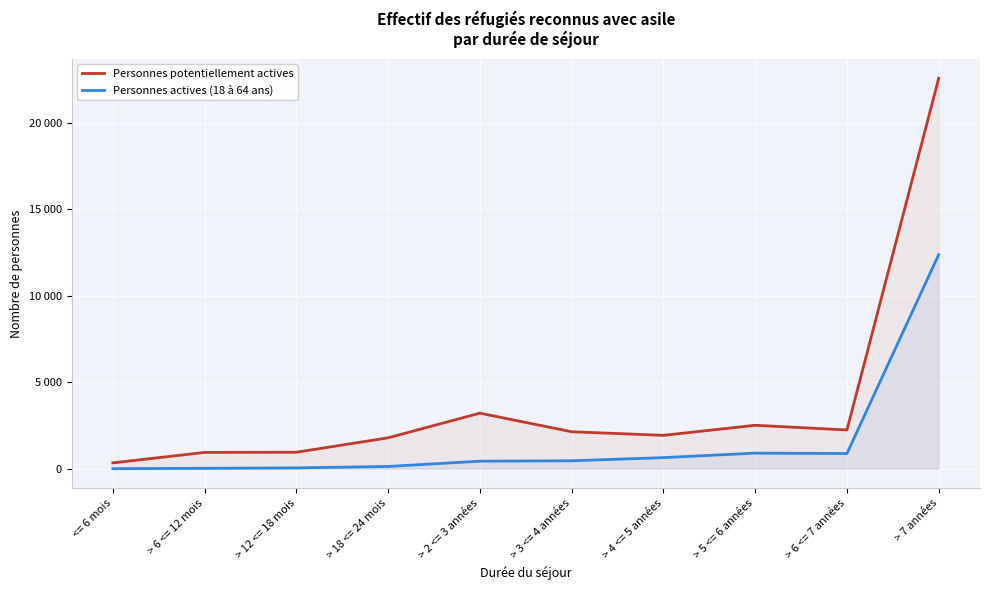

True or false: Personnes potentiellement actives and Personnes actives (18 à 64 ans) cross at least once.

False